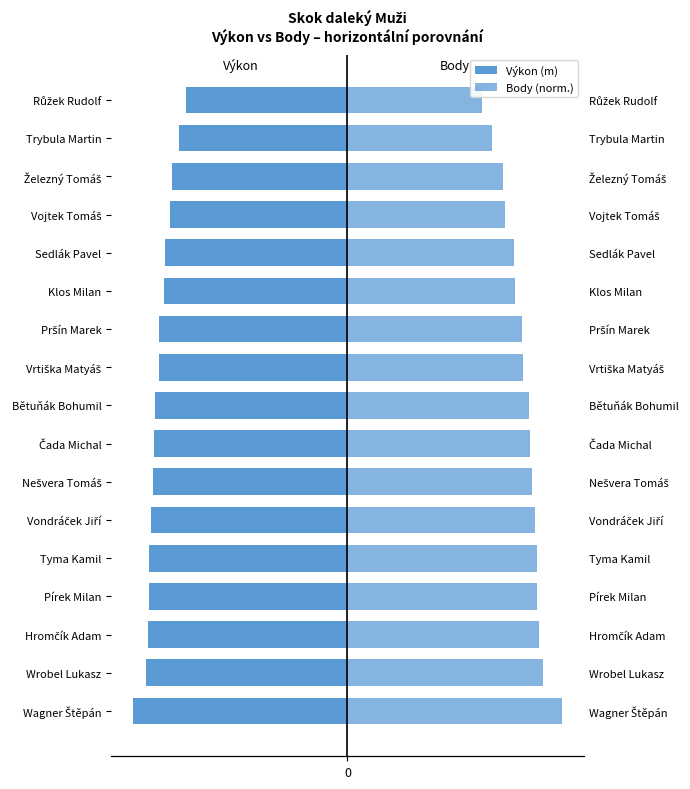

List the series in order of their overall mean, highest first.

Body (norm.), Výkon (m)